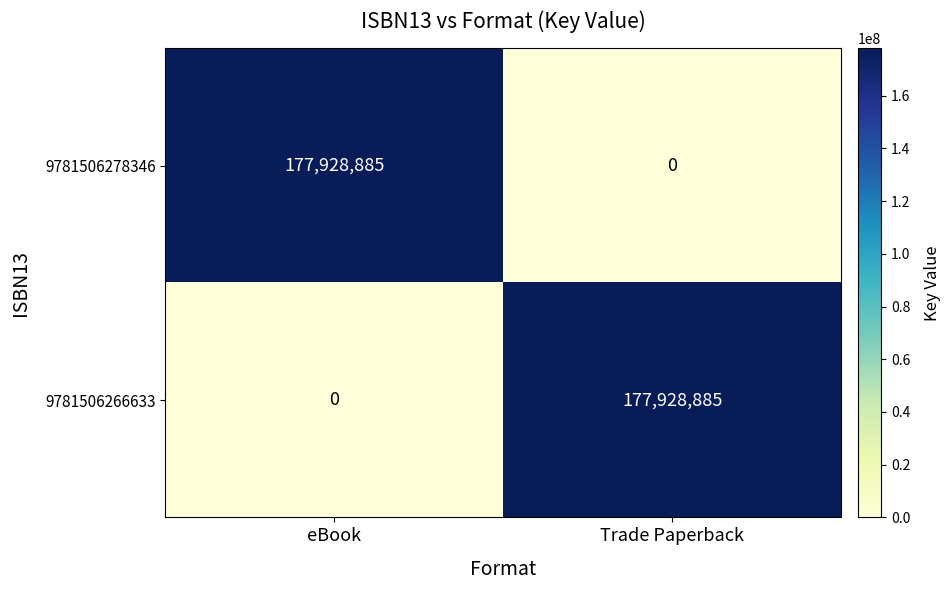

True or false: 9781506278346 has a value of 177928885 at eBook.

True